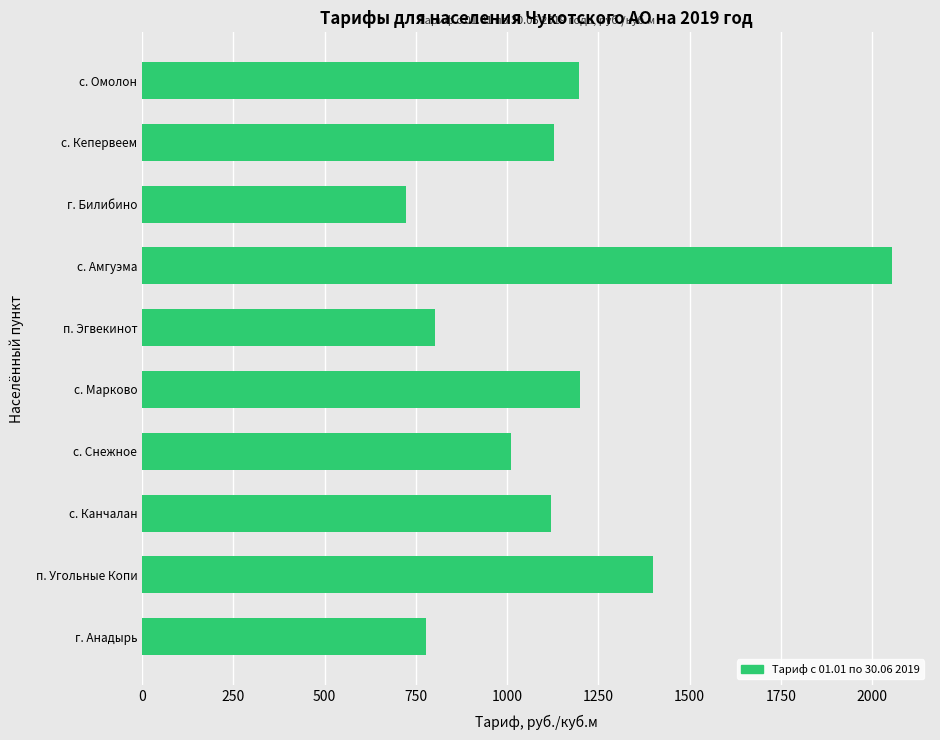

Which label corresponds to the smallest value in the chart?

г. Билибино